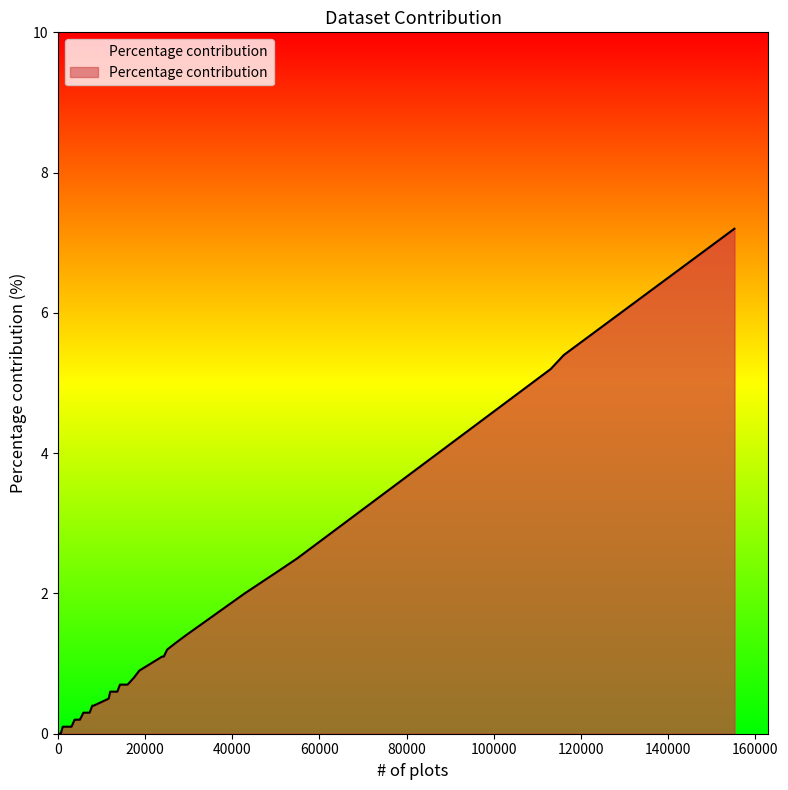

What is the difference between the maximum and minimum values?

7.2